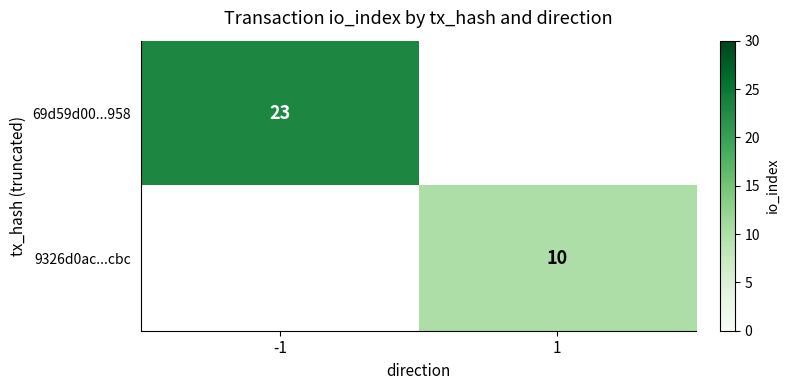

The 69d59d00...958 series shows 23 at -1. True or false?

True